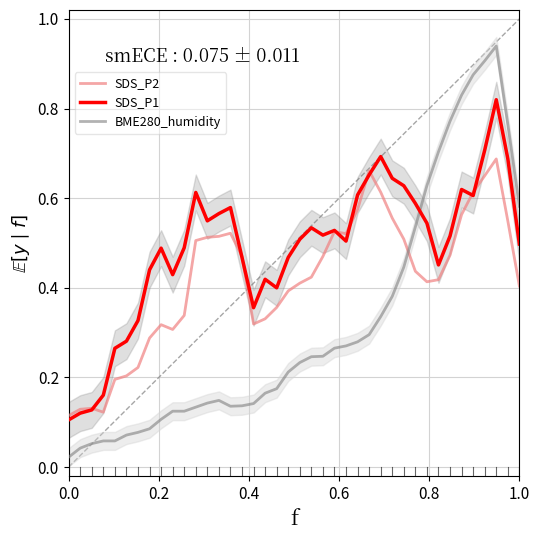

Does the chart have visible grid lines?

Yes